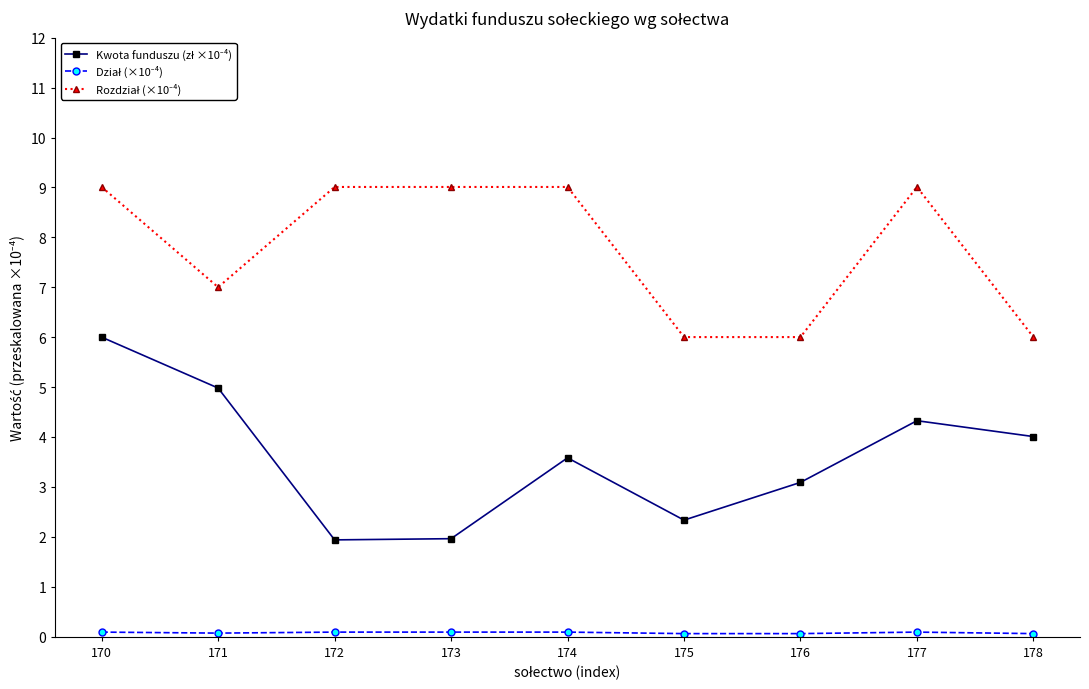

What is the maximum value shown in the chart?

9.0